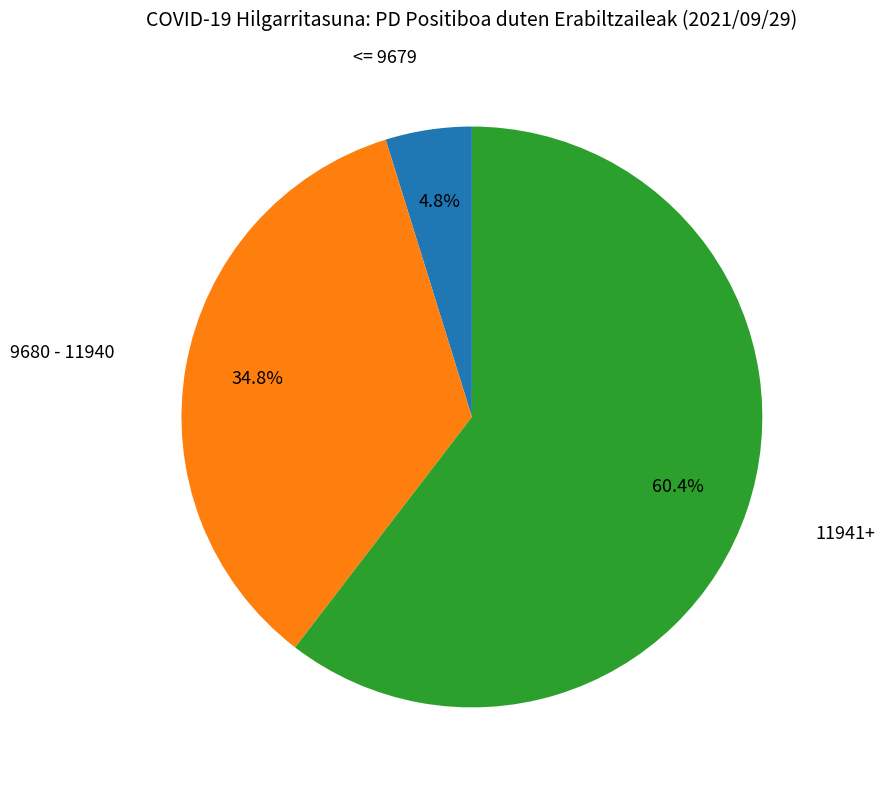

Combined, do 11941+ and <= 9679 account for over 50%?

Yes